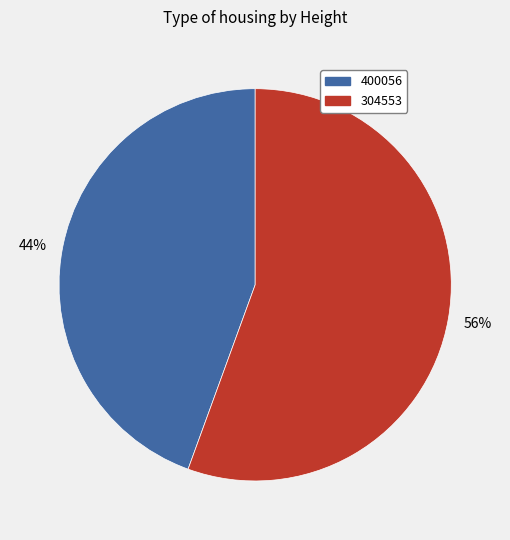

The 304553 slice represents 68% of the pie. True or false?

False